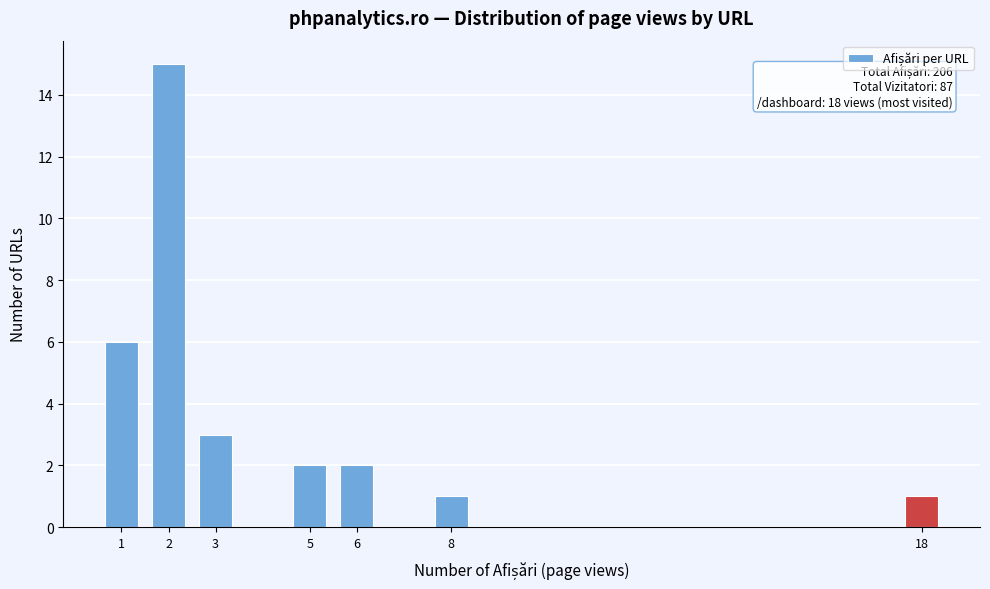

Reading left to right, list all the values displayed in this chart.

1=6	2=15	3=3	5=2	6=2	8=1	18=1